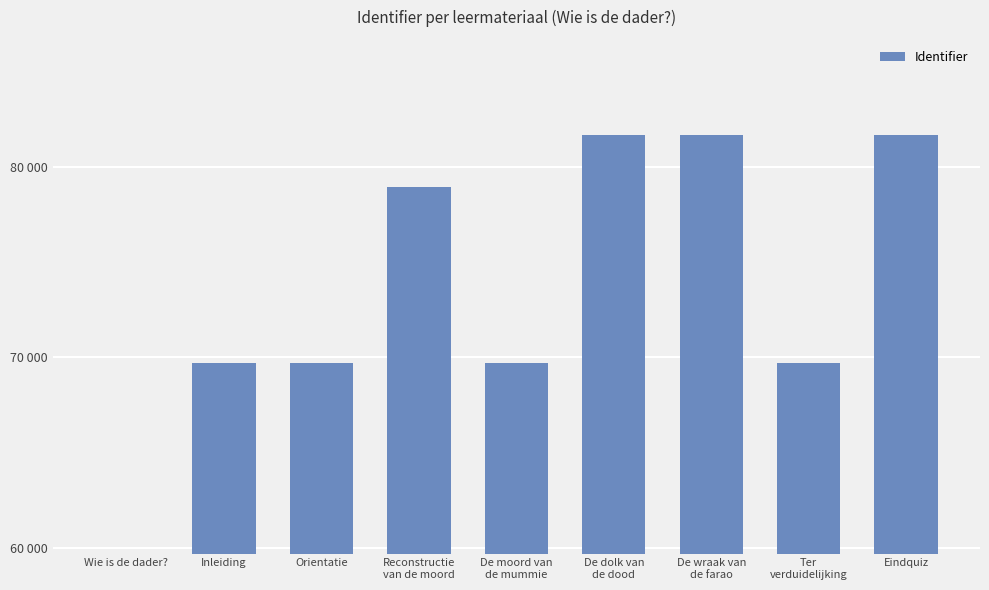

Which category has the highest value across all series?

Eindquiz